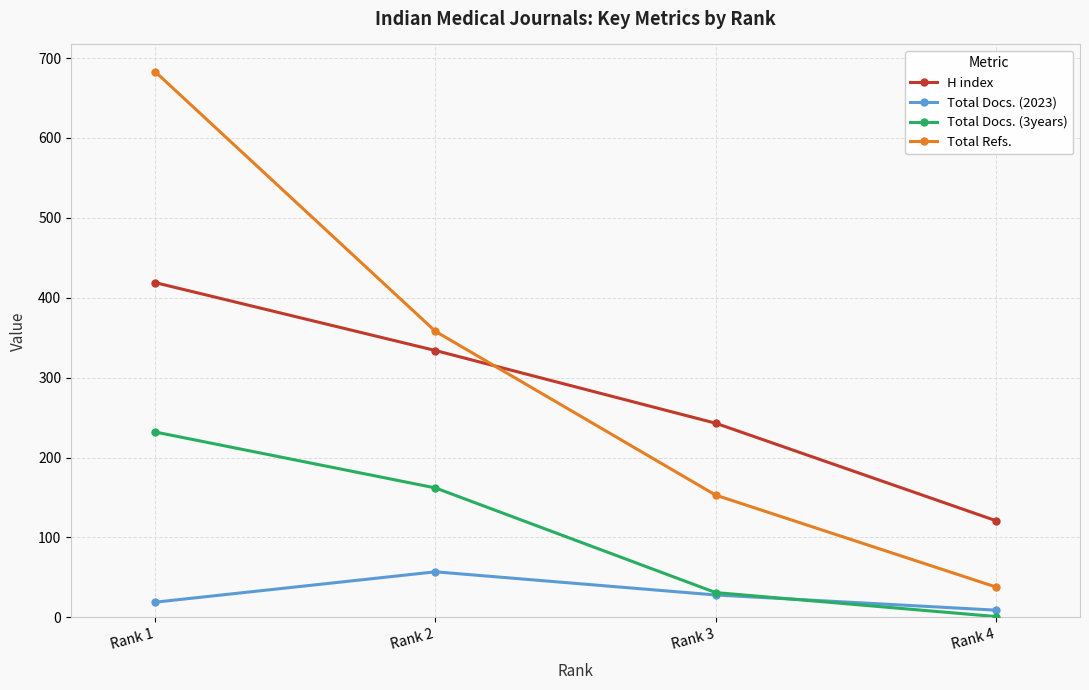

How many lines are shown in the chart?

4